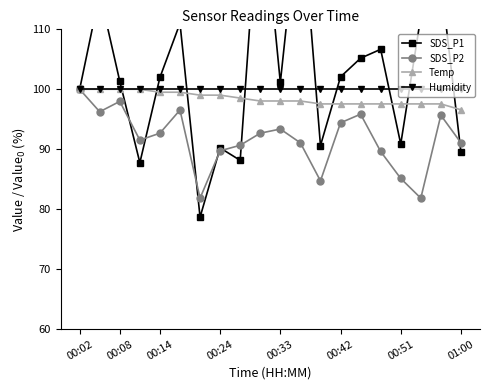

The value of Humidity at 00:42 is 100.0. True or false?

True